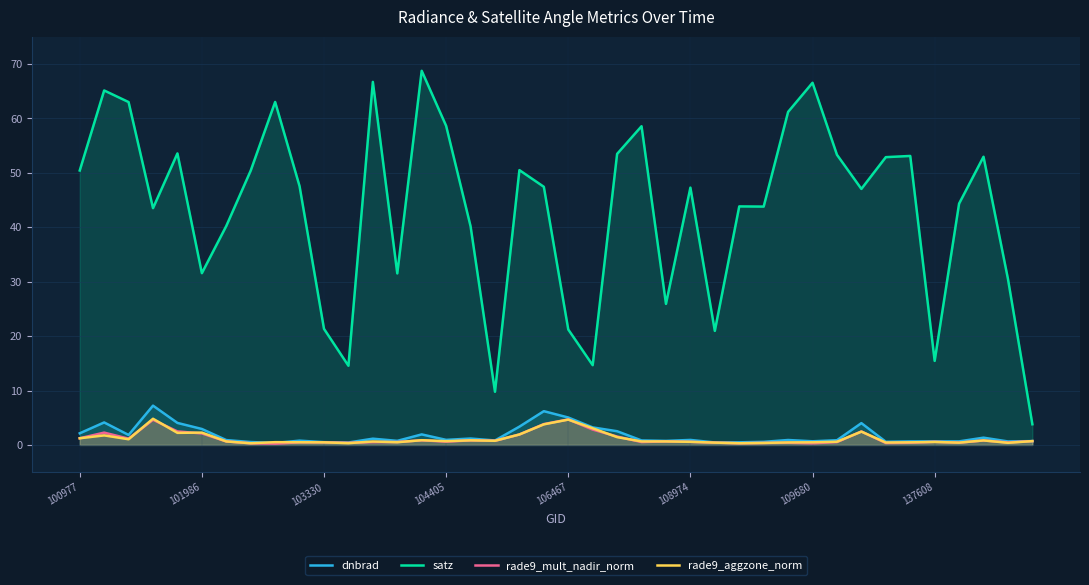

True or false: rade9_mult_nadir_norm and satz cross at least once.

False